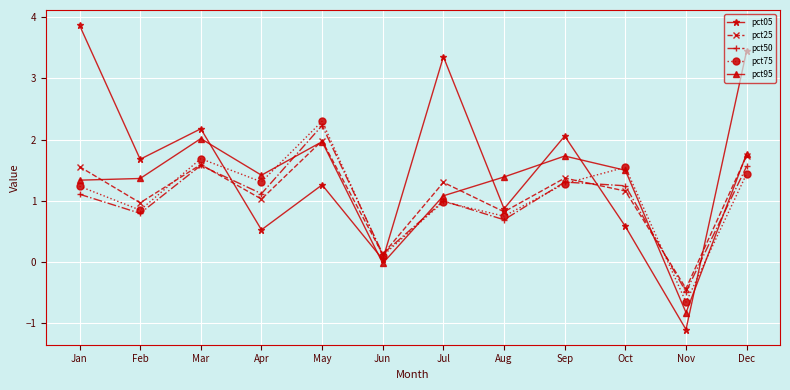

The value of pct95 at Aug is 1.4. True or false?

True